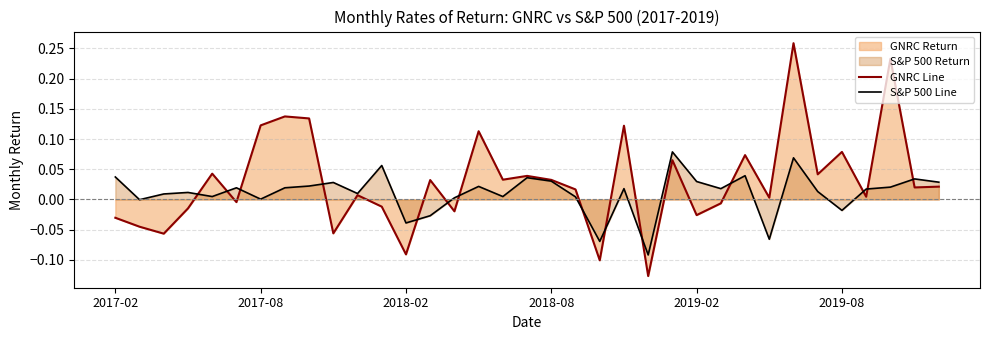

How many categories are shown in the chart?

35